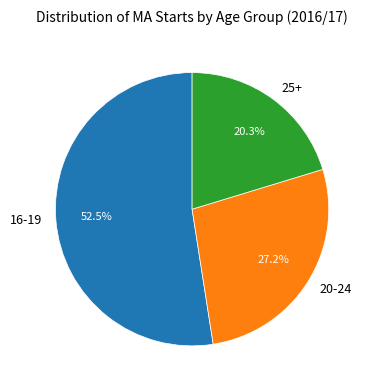

Rank the categories by value from lowest to highest.

25+, 20-24, 16-19